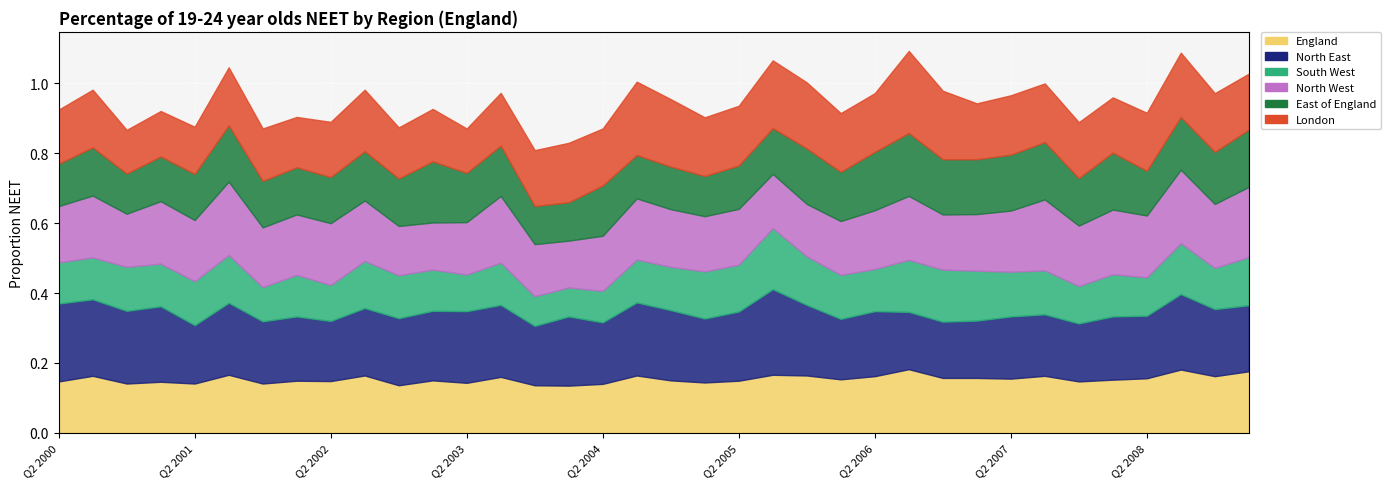

What is the value of the South West point at the 32nd from the left?

0.1